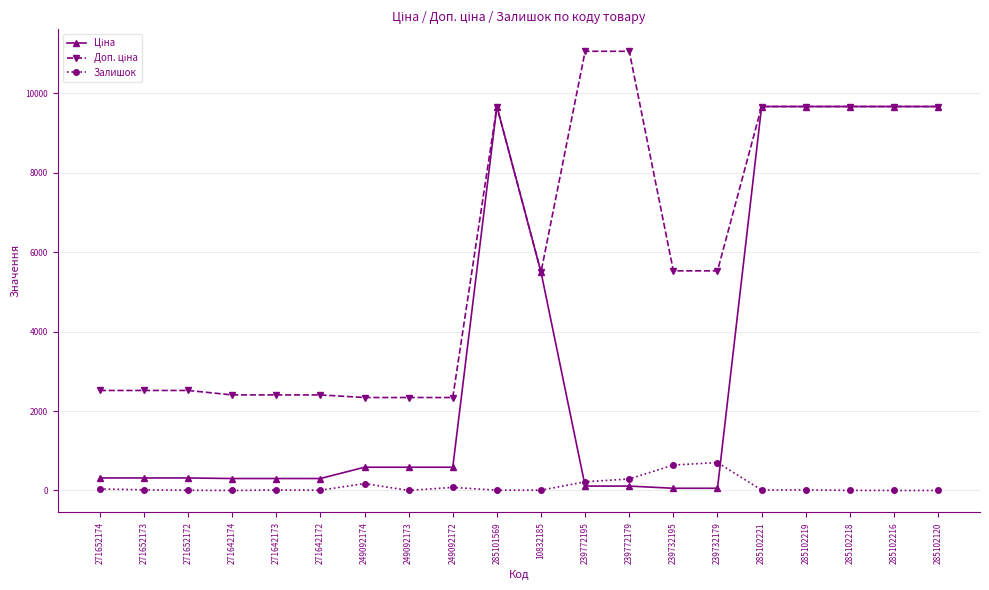

At how many categories does at least one series exceed 6138?

8